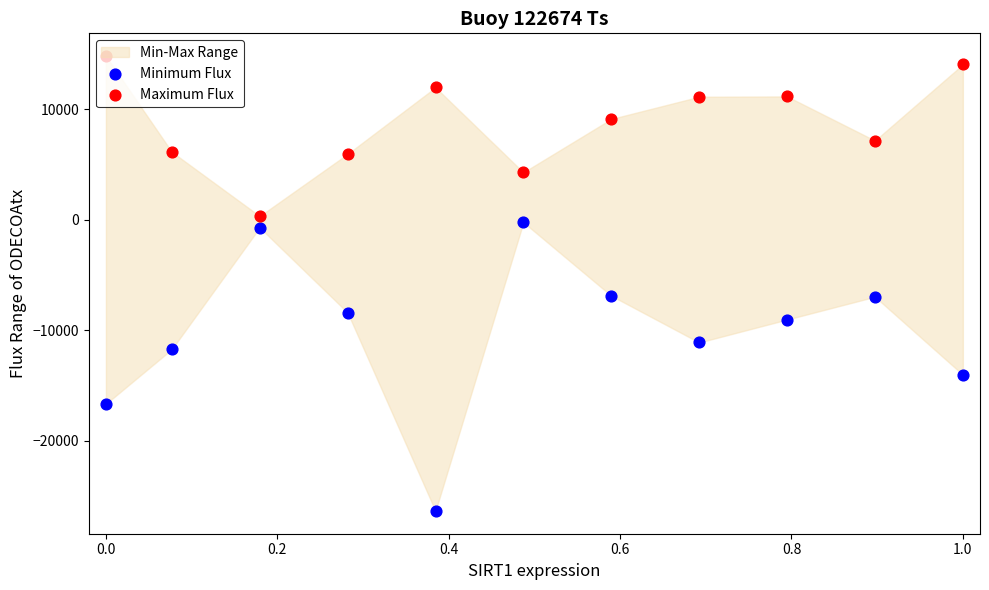

Which series has the largest Y range (max minus min)?

Minimum Flux